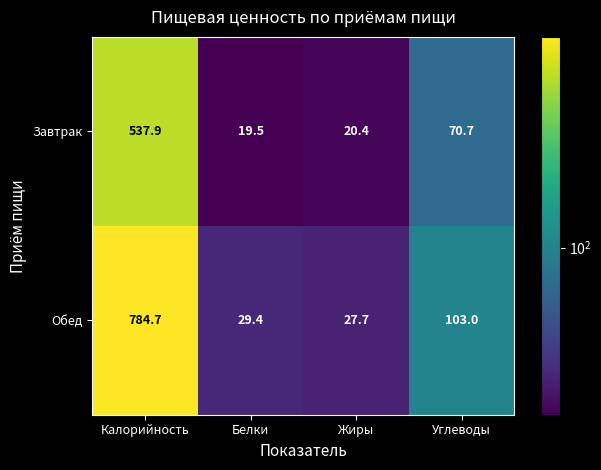

What is the difference between the highest and lowest values at Калорийность?

246.8